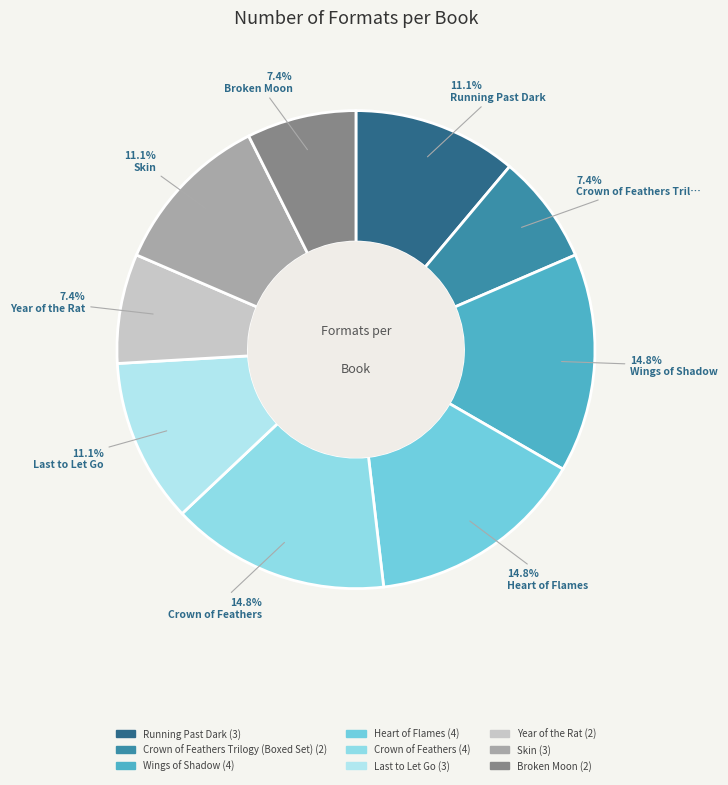

How many segments does this pie chart have?

9